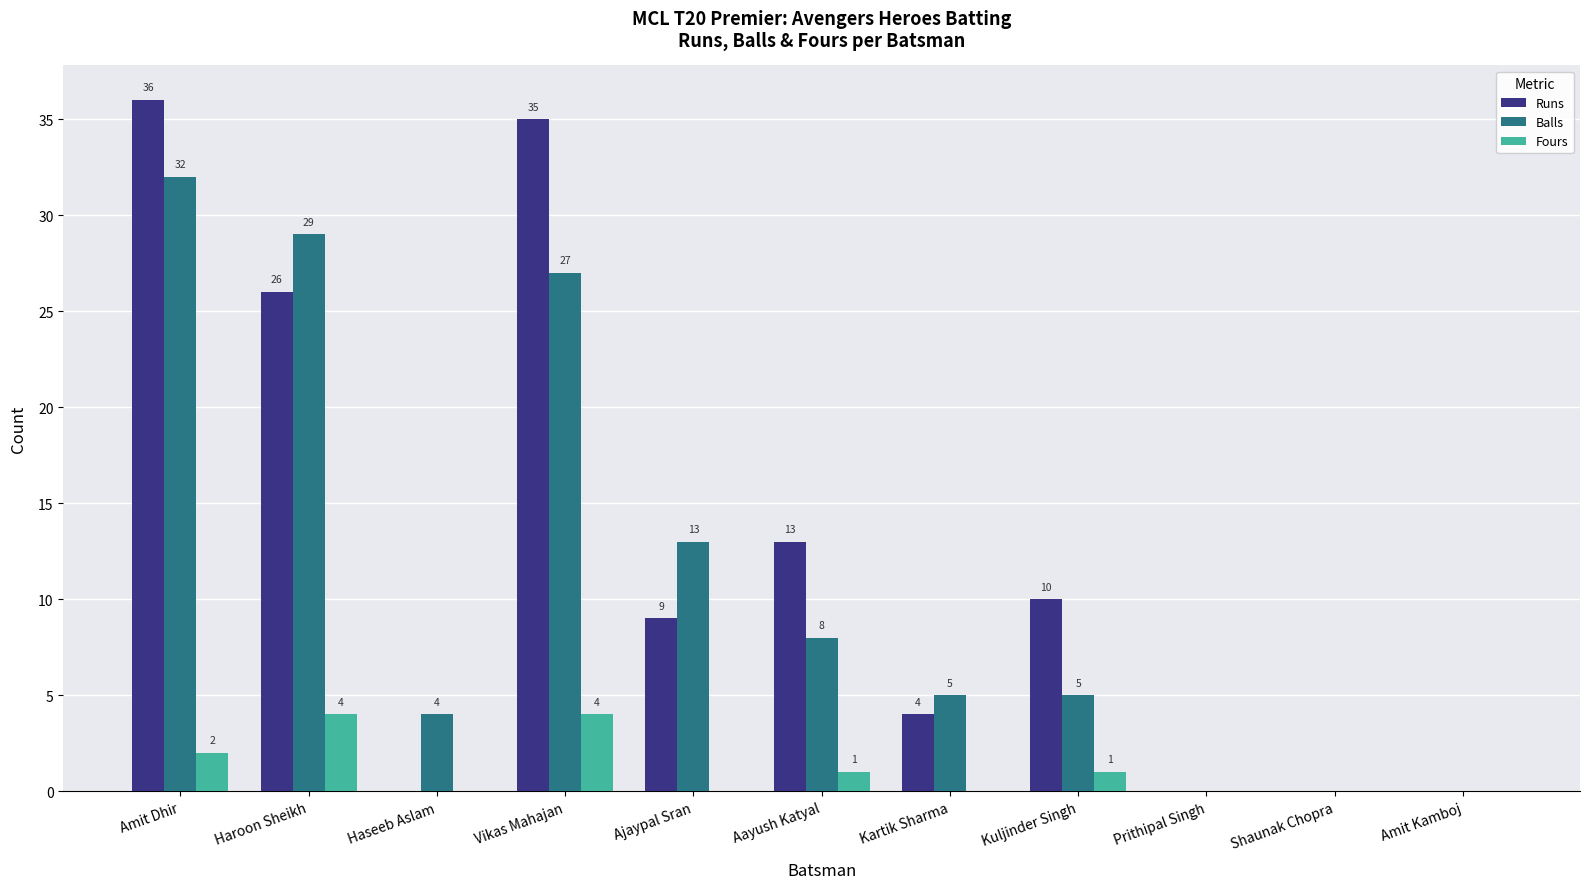

Reading left to right, extract all data points from this chart.

Runs: Amit Dhir=36	Haroon Sheikh=26	Haseeb Aslam=0	Vikas Mahajan=35	Ajaypal Sran=9	Aayush Katyal=13	Kartik Sharma=4	Kuljinder Singh=10	Prithipal Singh=0	Shaunak Chopra=0	Amit Kamboj=0
Balls: Amit Dhir=32	Haroon Sheikh=29	Haseeb Aslam=4	Vikas Mahajan=27	Ajaypal Sran=13	Aayush Katyal=8	Kartik Sharma=5	Kuljinder Singh=5	Prithipal Singh=0	Shaunak Chopra=0	Amit Kamboj=0
Fours: Amit Dhir=2	Haroon Sheikh=4	Haseeb Aslam=0	Vikas Mahajan=4	Ajaypal Sran=0	Aayush Katyal=1	Kartik Sharma=0	Kuljinder Singh=1	Prithipal Singh=0	Shaunak Chopra=0	Amit Kamboj=0